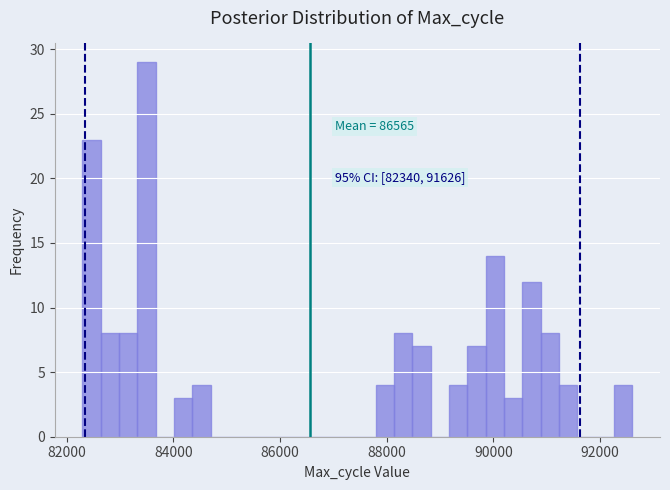

Around what value on the x-axis is the tallest bar? Give the approximate position of its centre, as read against the axis.

83400